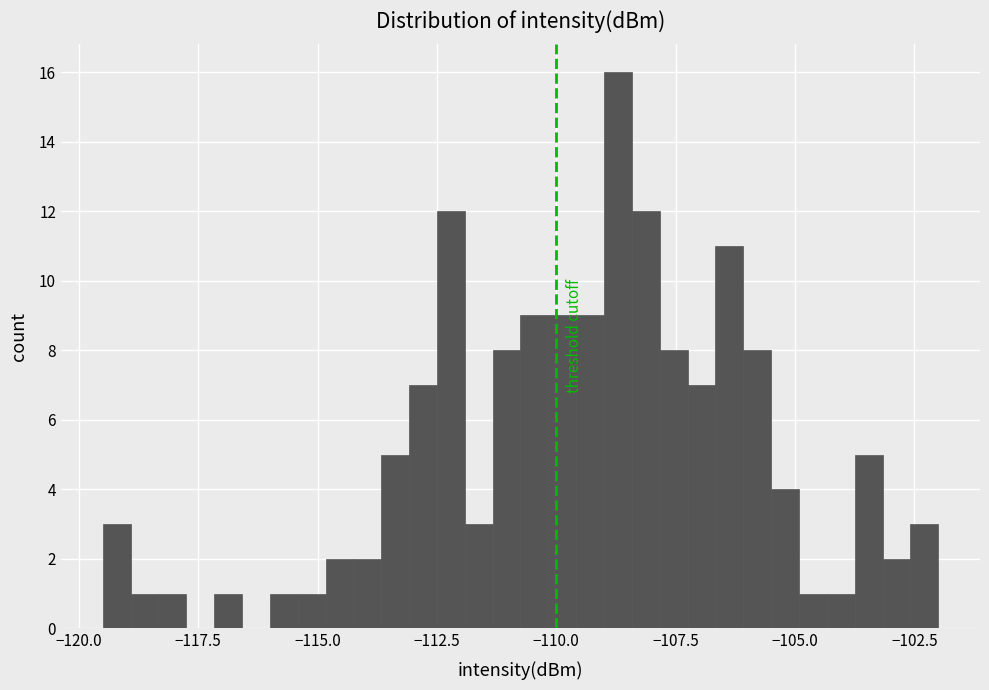

Read against the x-axis, roughly where is the centre of the tallest bar?

-108.5